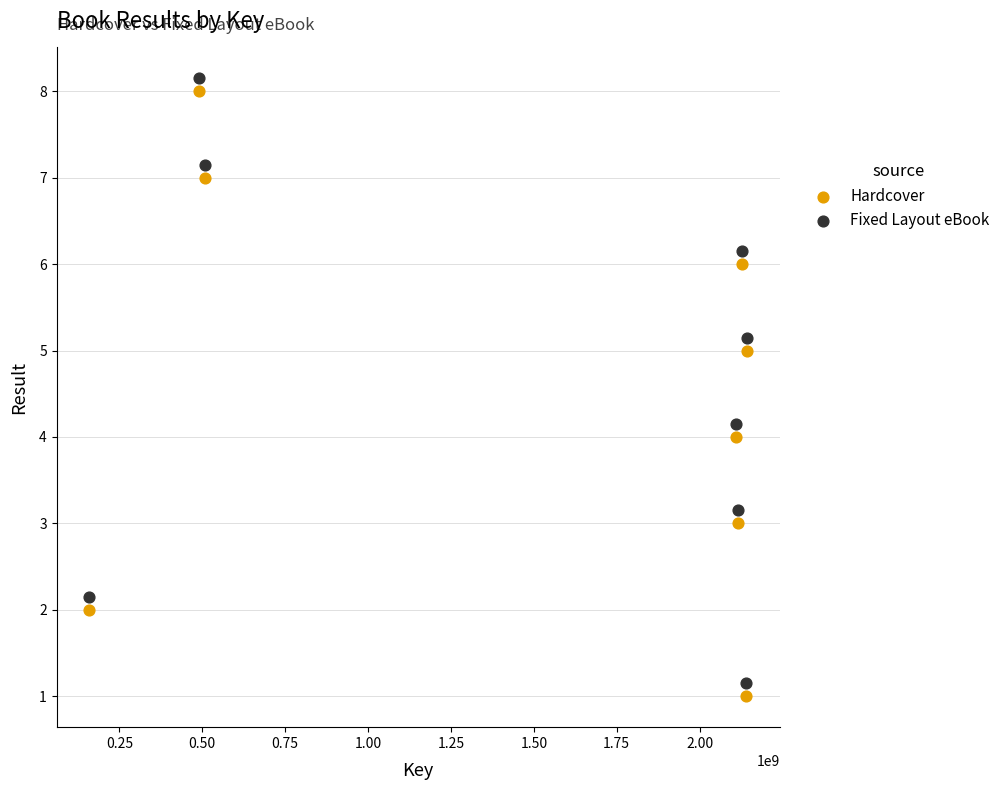

Which series contains the lowest Y value?

Hardcover